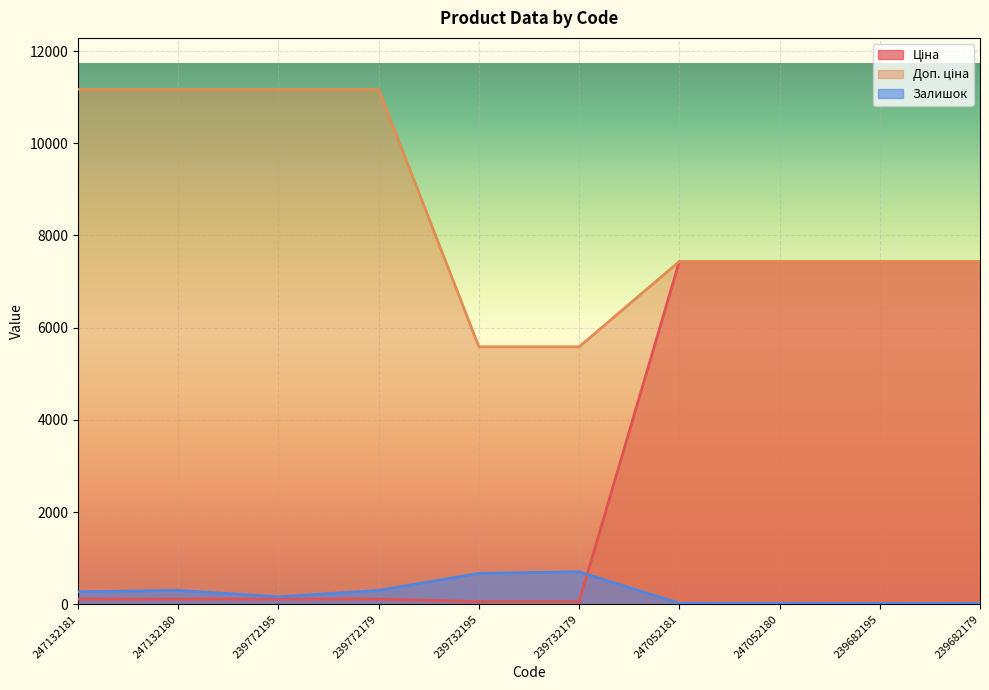

True or false: Доп. ціна and Ціна cross at least once.

False